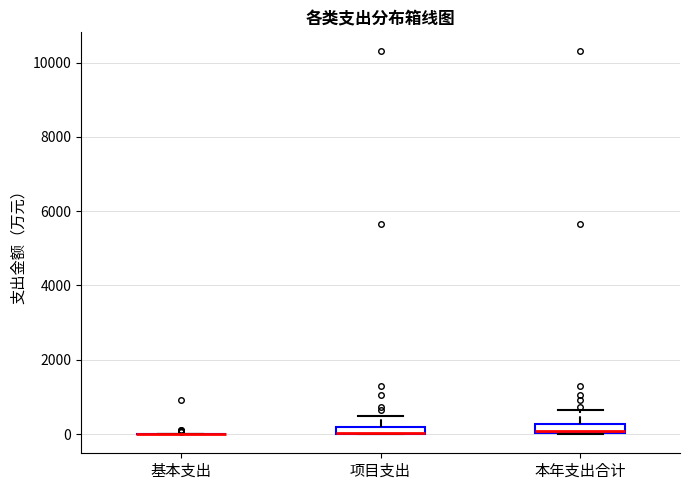

Where does the upper whisker of the box for 项目支出 end on the y-axis? The values are not printed on the chart, so give them approximately, as read against the axis.

400